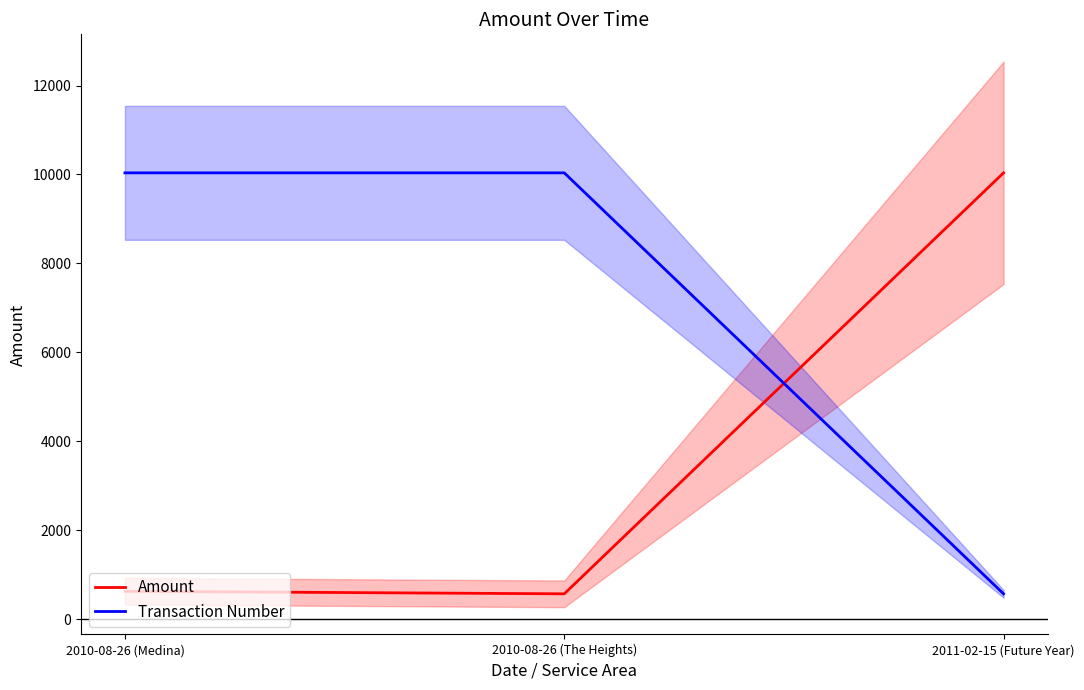

What is the value of the Amount point at the 1st from the left?

633.4